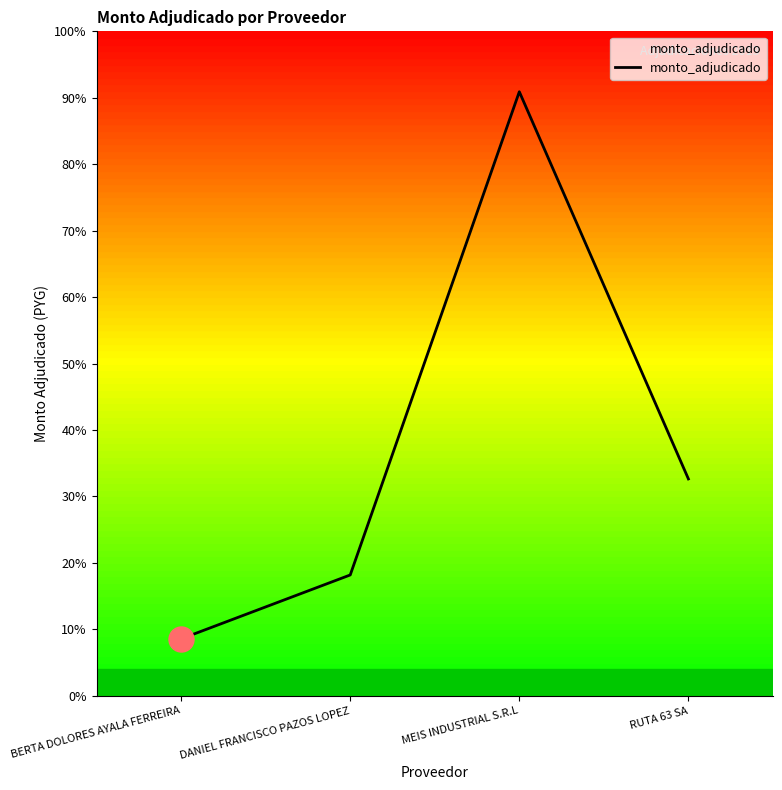

Which category has the lowest value across all series?

BERTA DOLORES AYALA FERREIRA